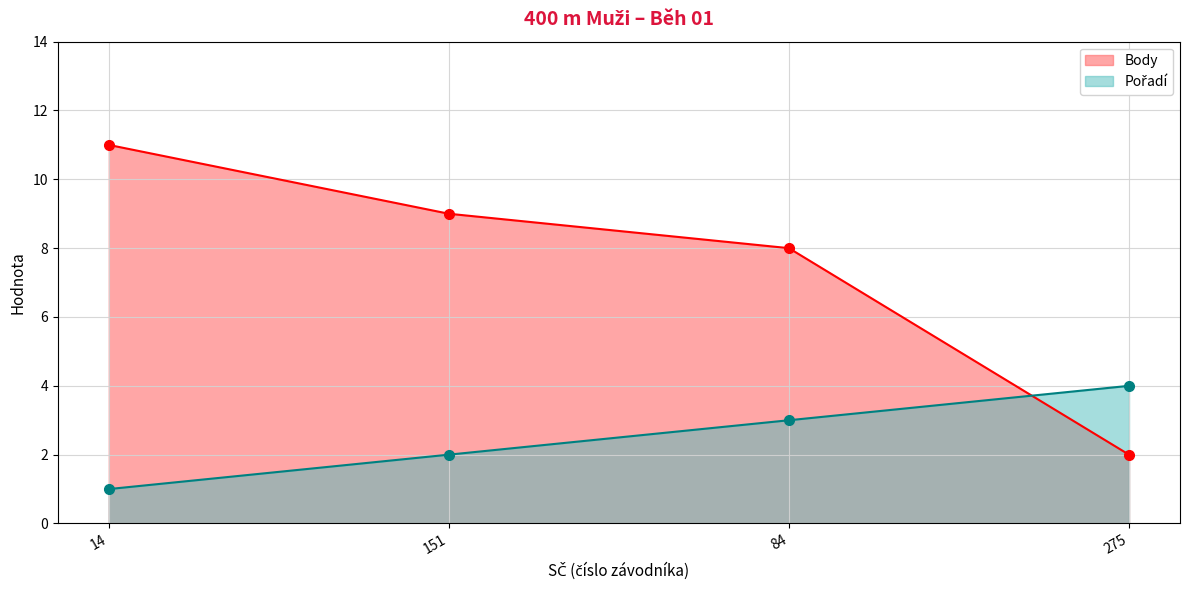

What is the average value of the Pořadí series?

2